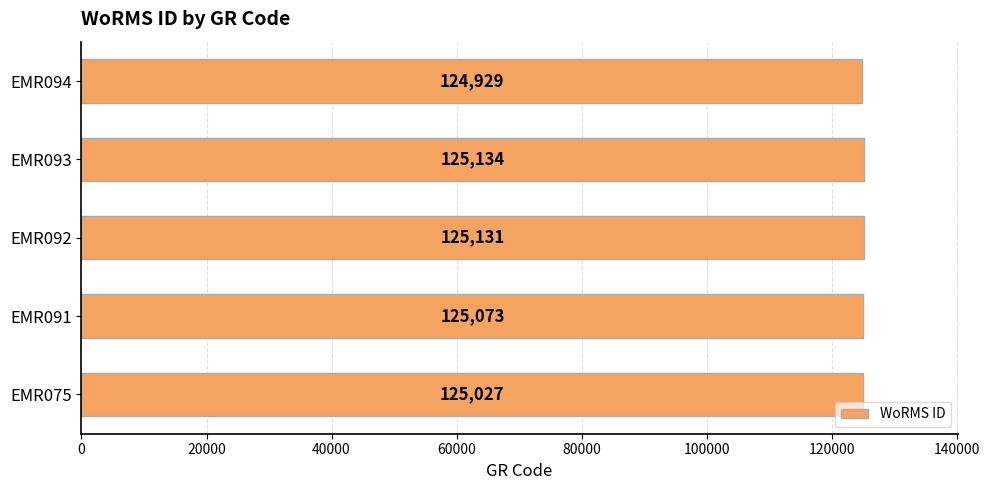

Which category has the lowest value across all series?

EMR094